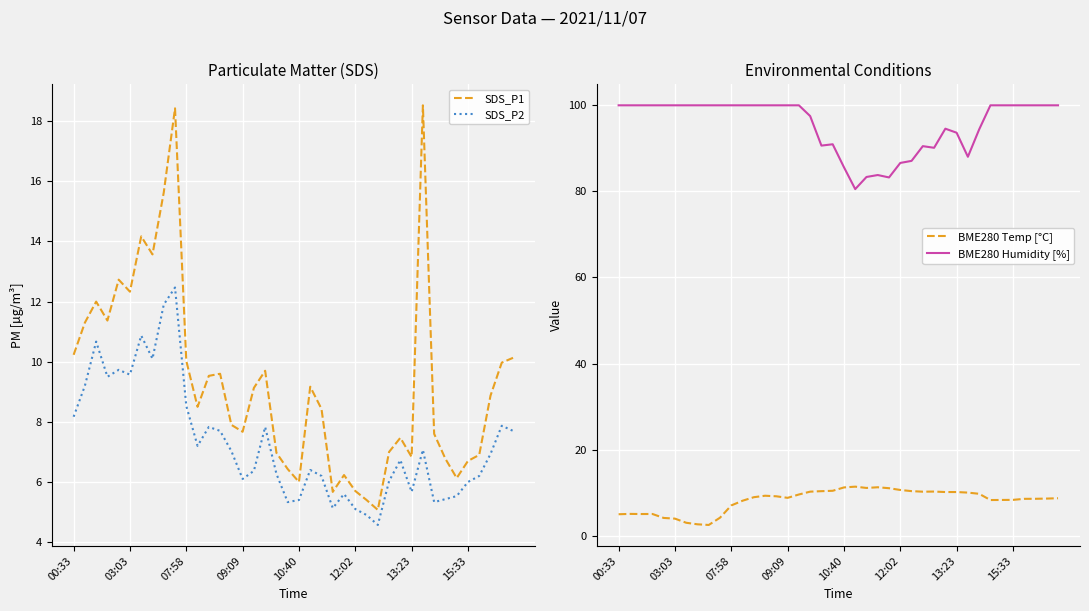

True or false: SDS_P1 and SDS_P2 cross at least once.

False